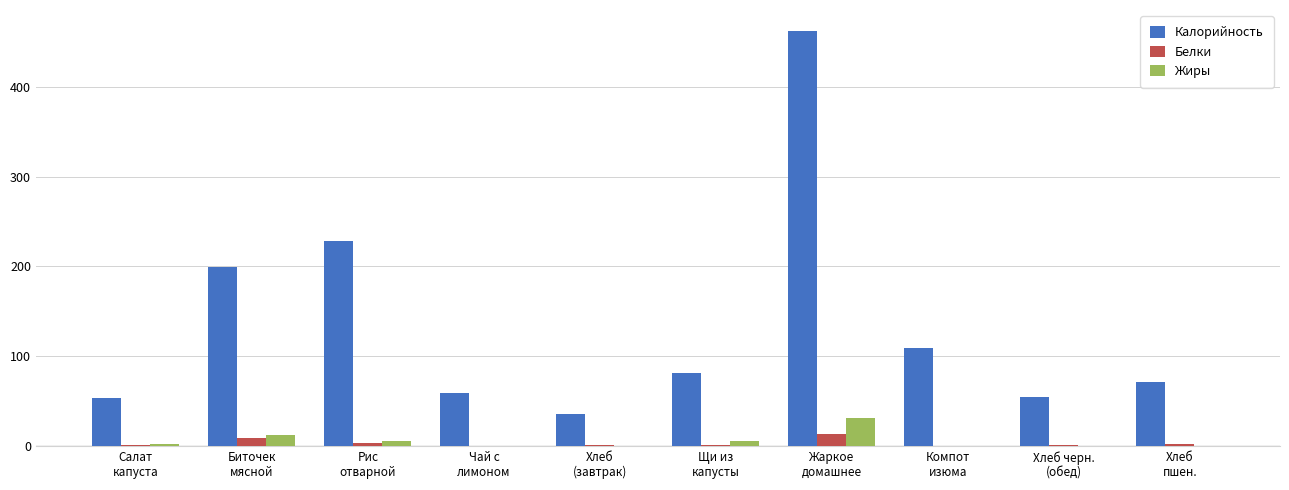

What is the maximum value for Белки?

13.1